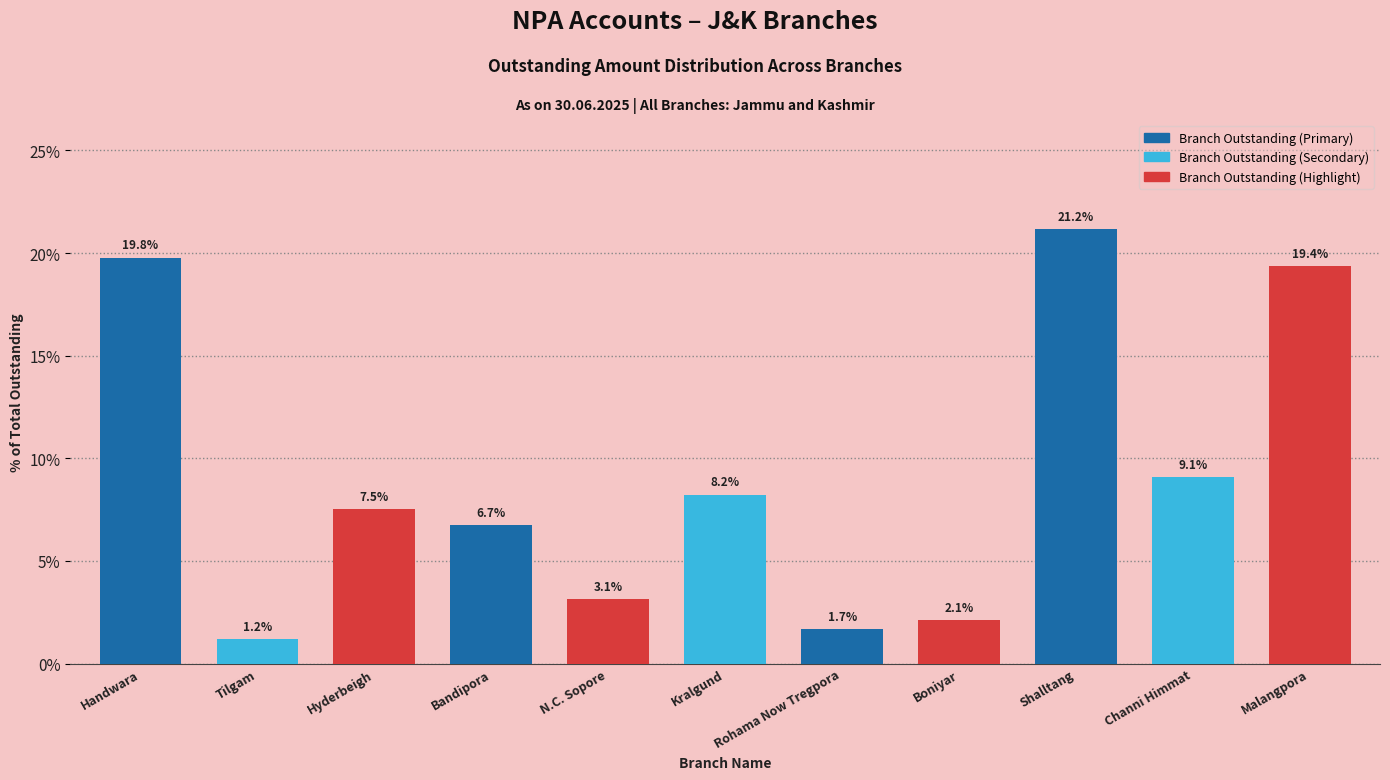

Count the number of values greater than 7.

6